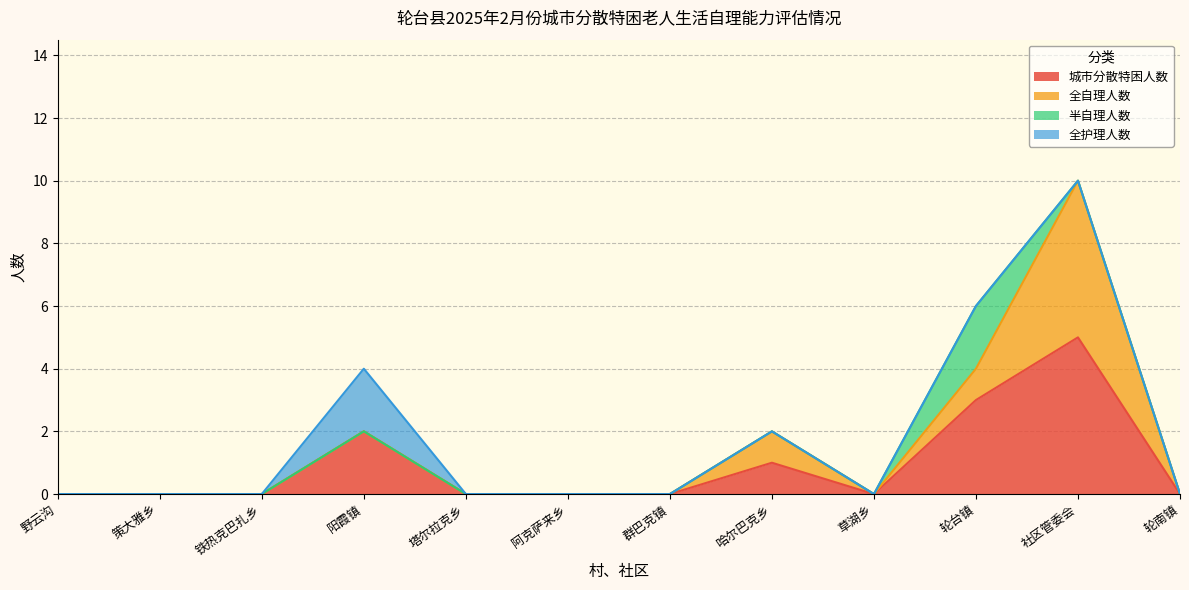

At which label is 城市分散特困人数 closest to 2?

阳霞镇